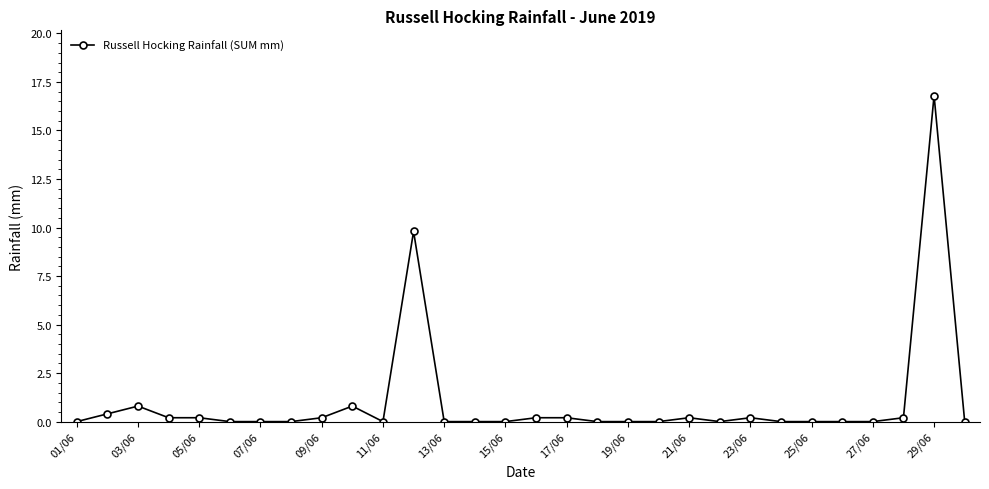

What is the greatest value displayed?

16.8